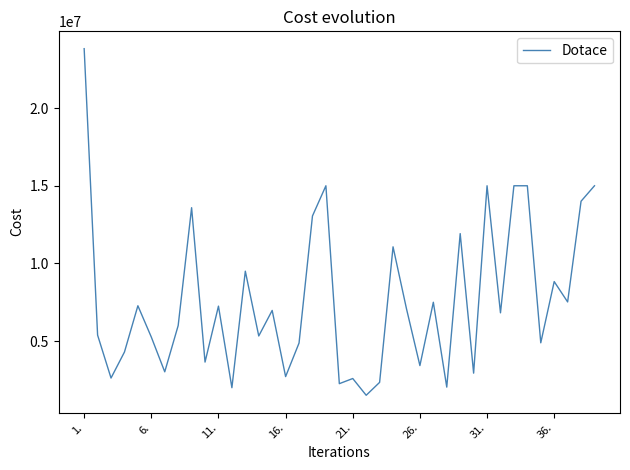

What is the difference between the maximum and minimum values?

22313108.0